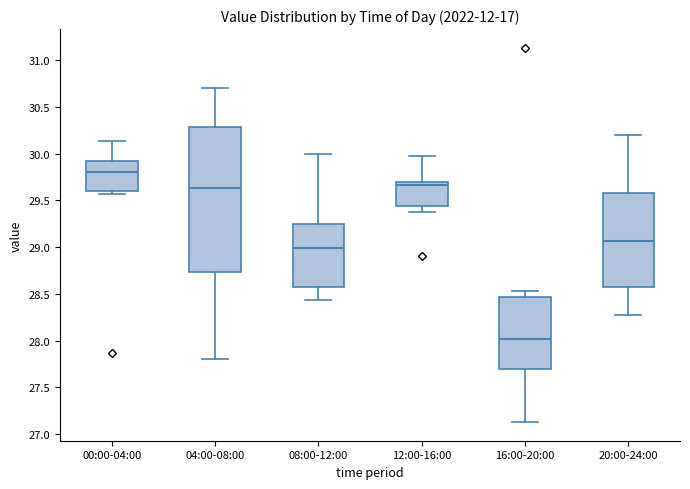

Which box is the tallest, from its lower edge to its upper edge?

04:00-08:00